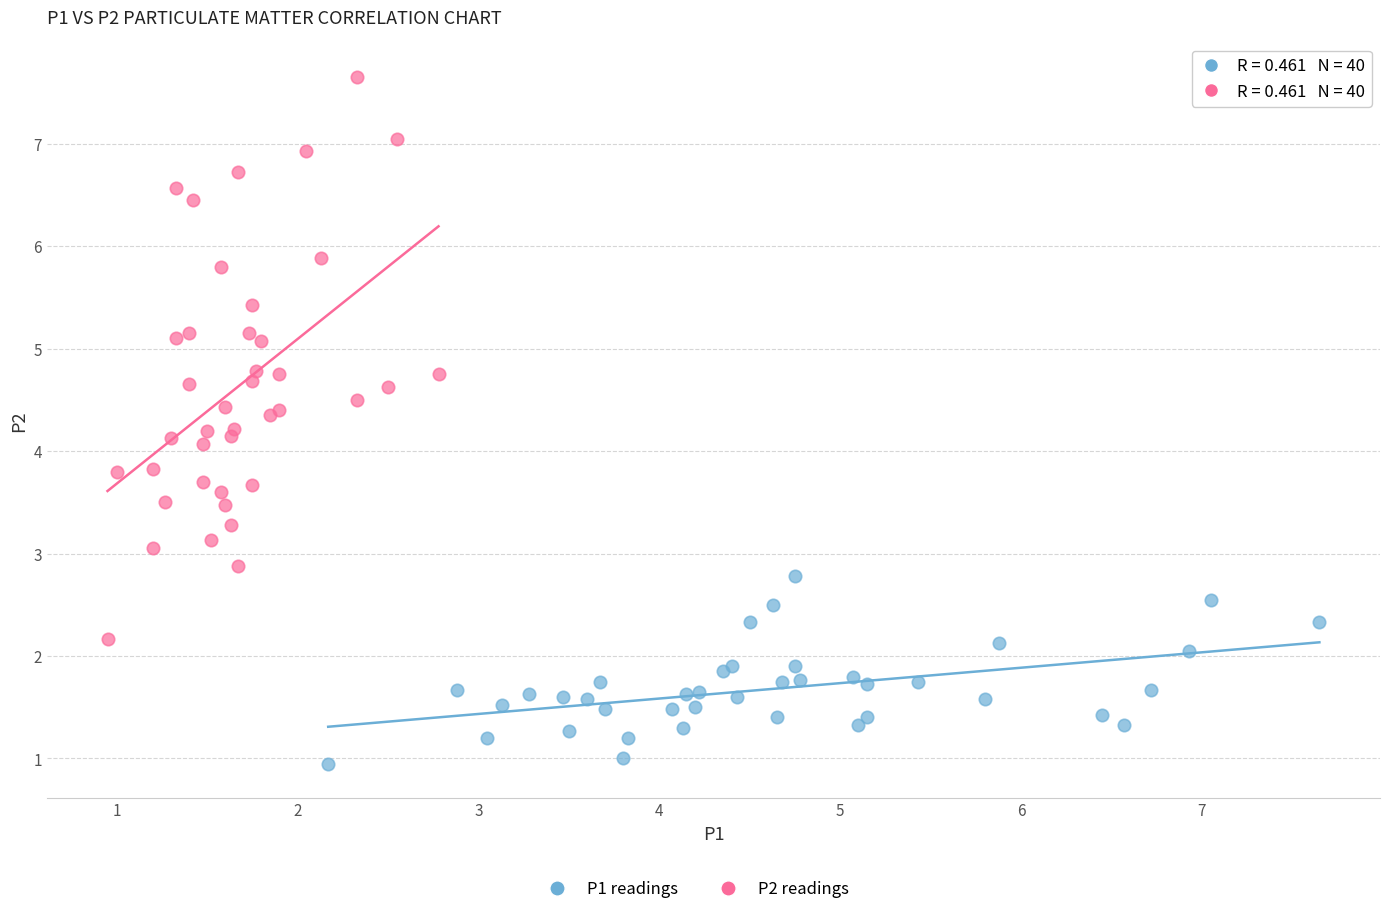

Which series contains the highest Y value?

P2 readings